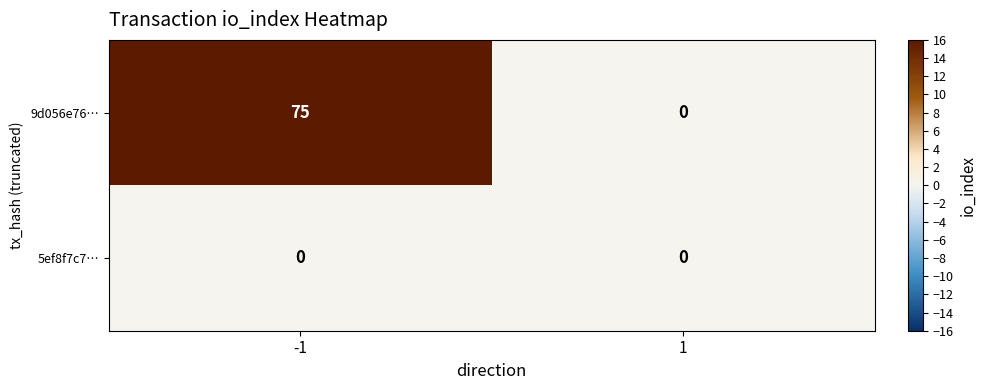

What is the average value of the 9d056e76… series?

38